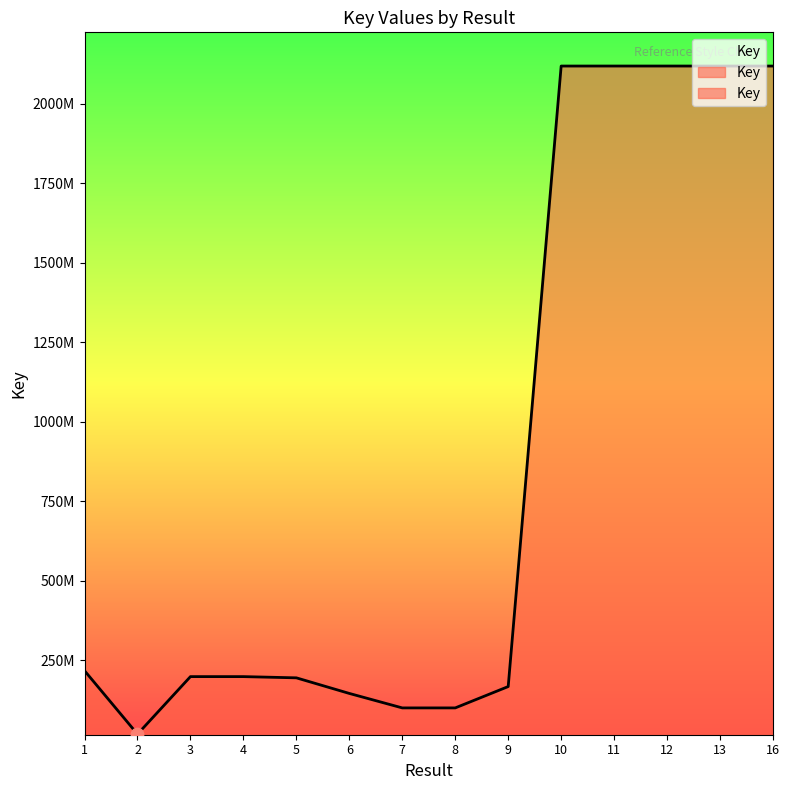

Approximately how many times larger is the value at 3 compared to 6?

1.4